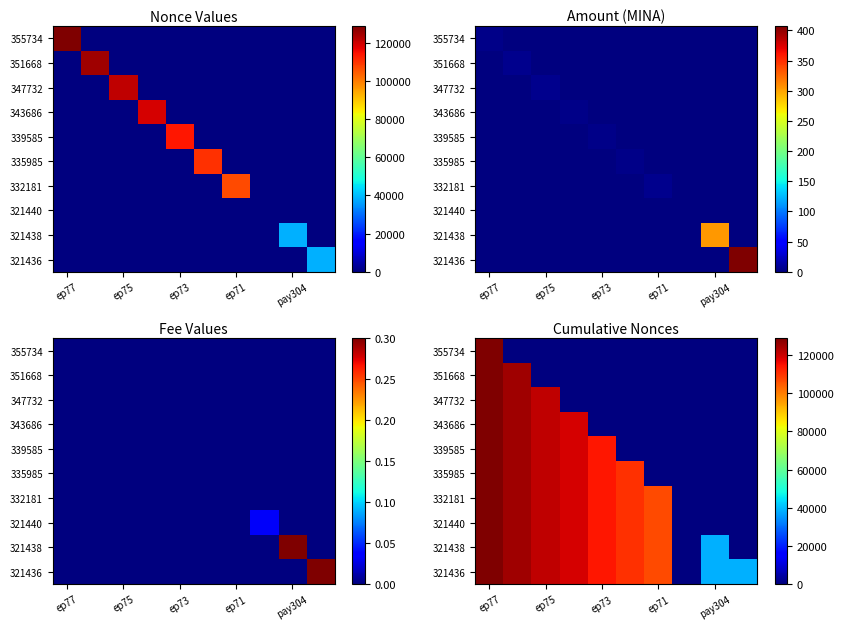

At ep75, list the series in order from largest to smallest.

347732, 343686, 339585, 335985, 332181, 321440, 321438, 321436, 355734, 351668